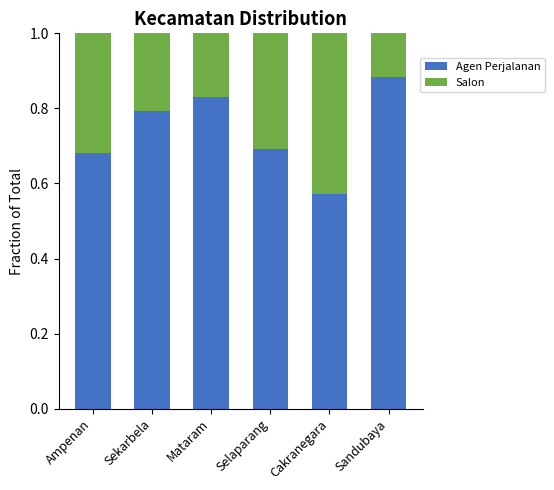

What is the total value across all series at Ampenan?

1.0